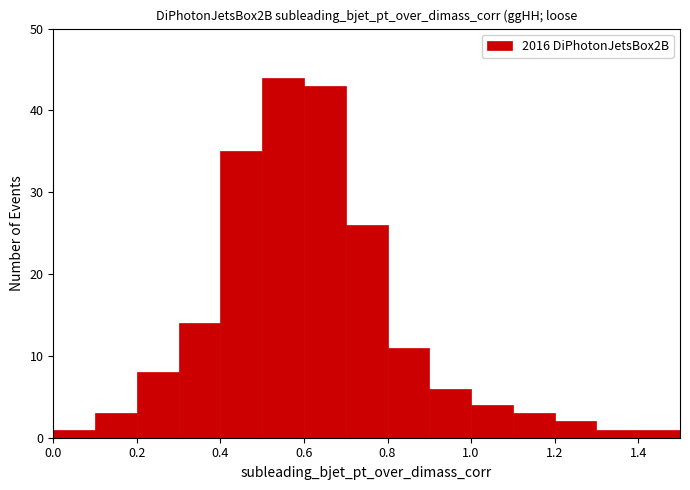

Reading left to right, transcribe this chart: for each bar, give the range it covers on the x-axis and its height. The values are not printed on the chart, so give them approximately, as read against the axis.

0.0 to 0.1: 1
0.1 to 0.2: 3
0.2 to 0.3: 8
0.3 to 0.4: 14
0.4 to 0.5: 35
0.5 to 0.6: 44
0.6 to 0.7: 43
0.7 to 0.8: 26
0.8 to 0.9: 11
0.9 to 1.0: 6
1.0 to 1.1: 4
1.1 to 1.2: 3
1.2 to 1.3: 2
1.3 to 1.4: 1
1.4 to 1.5: 1